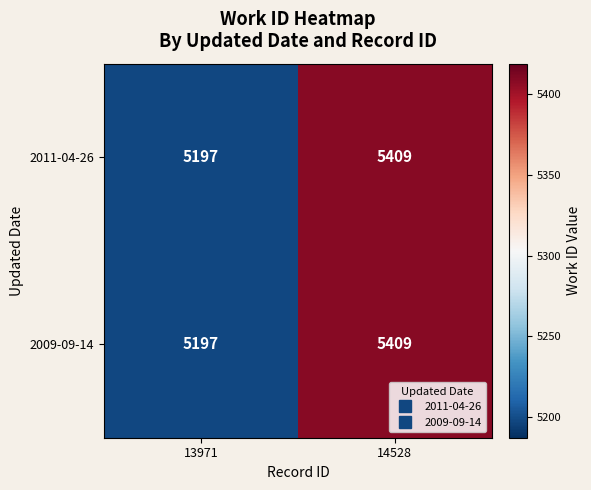

Reading right to left, what are all the values shown in this chart?

2011-04-26: 5409	5197
2009-09-14: 5409	5197